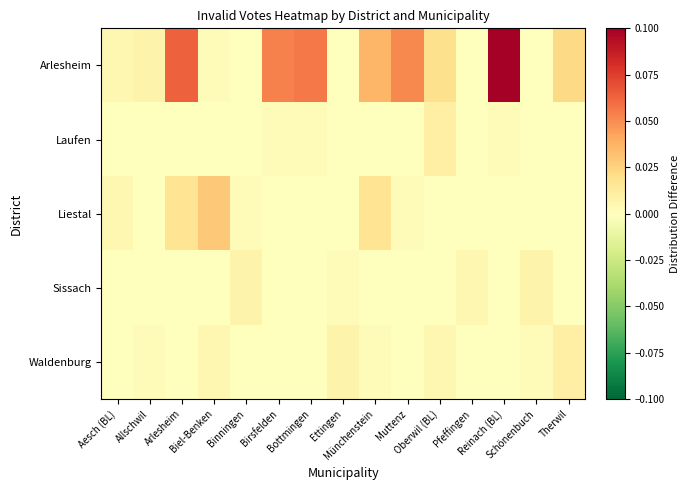

Between Ettingen and Birsfelden, which is larger?

Birsfelden